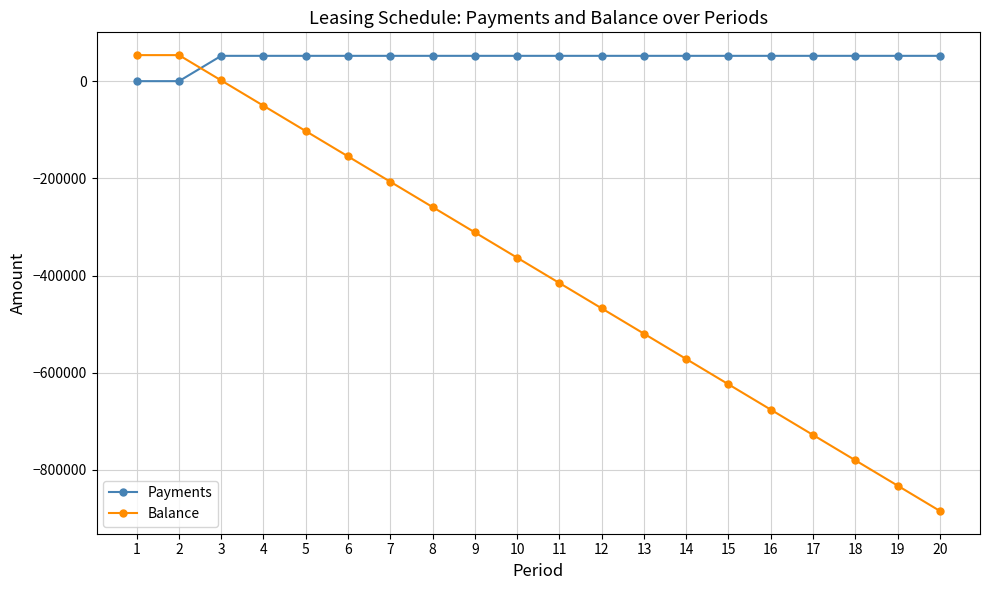

What is the maximum value for Balance?

53564.1